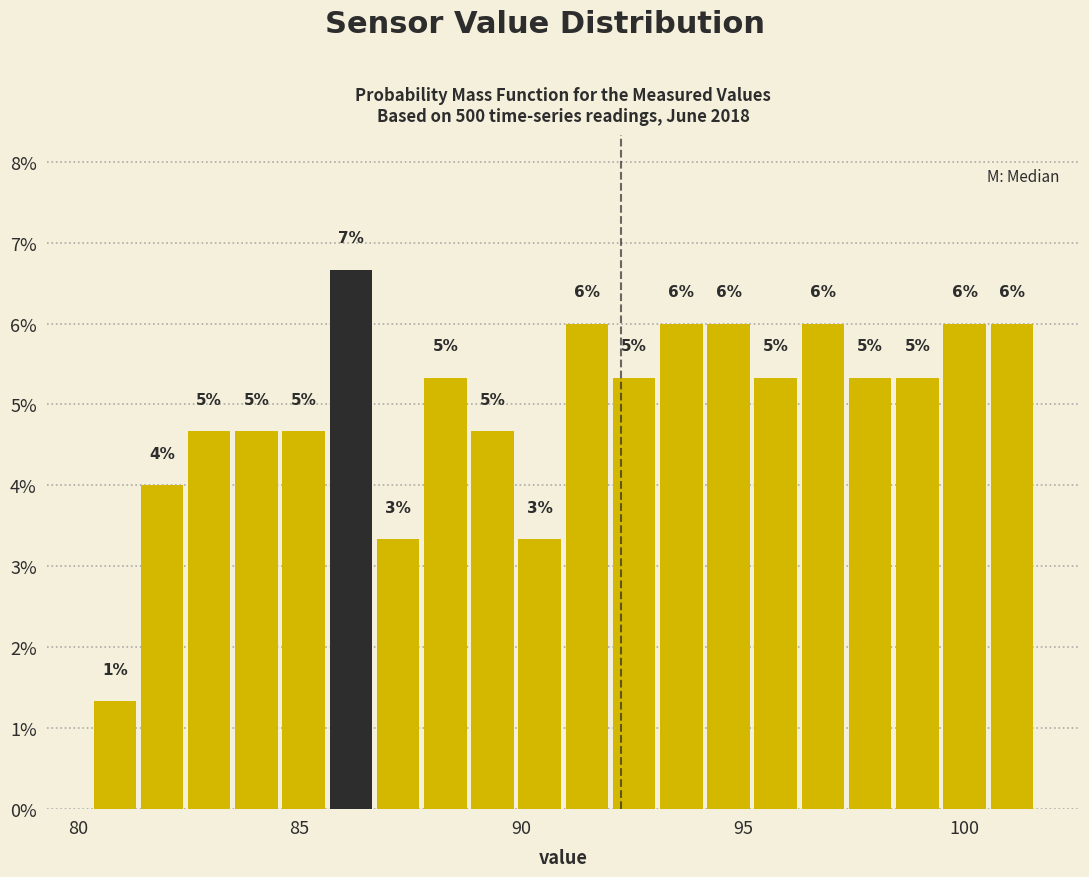

Read against the x-axis, roughly where is the centre of the tallest bar?

86.0